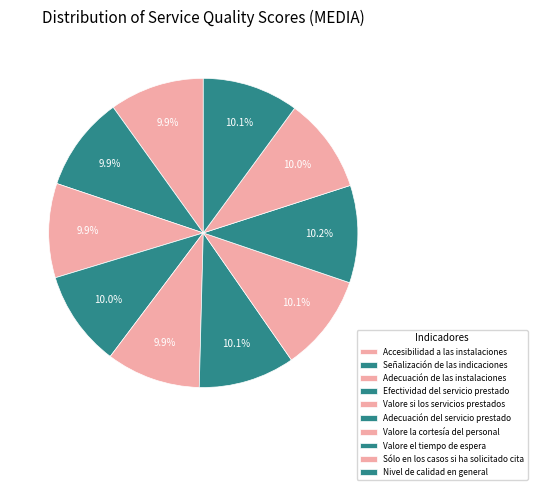

To the nearest percent, what percentage of the pie is Adecuación del servicio prestado?

10%